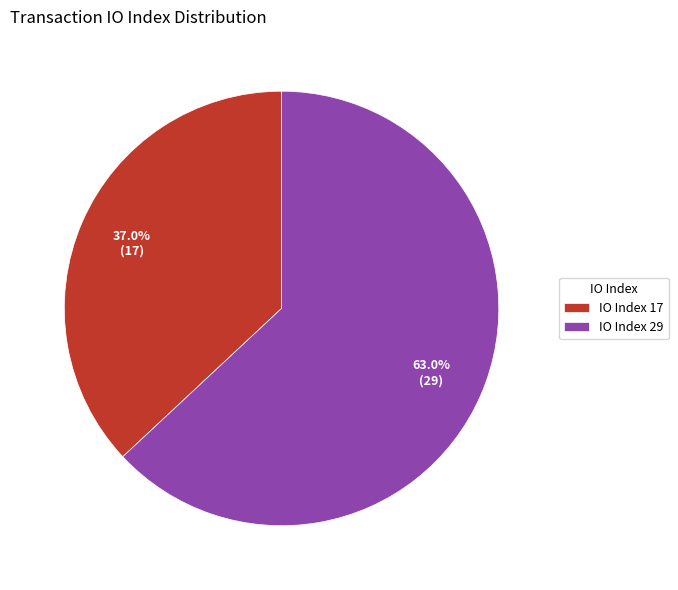

How many segments does this pie chart have?

2